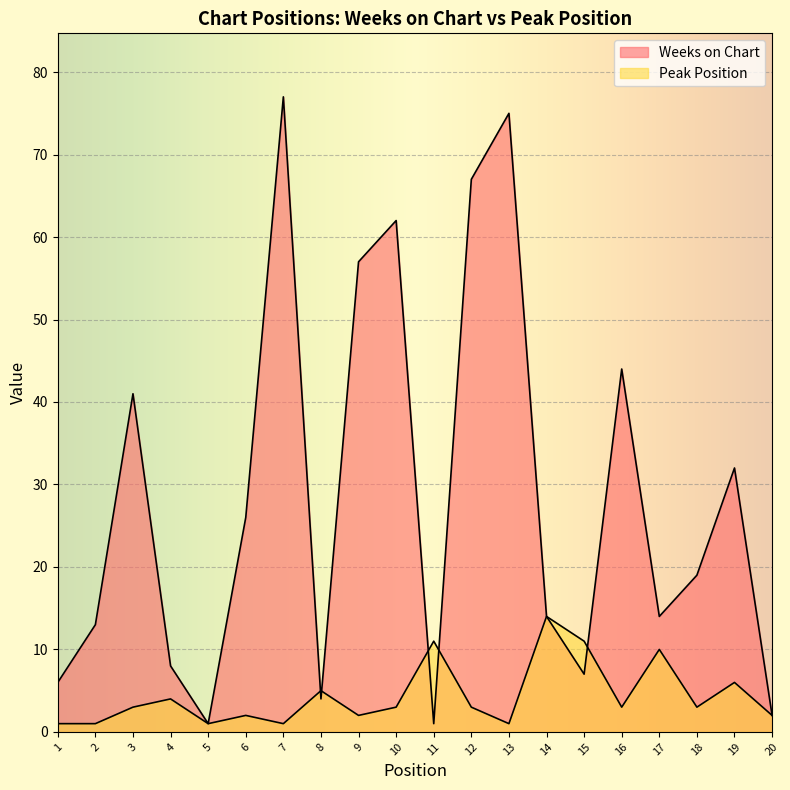

At how many categories does at least one series exceed 47?

5